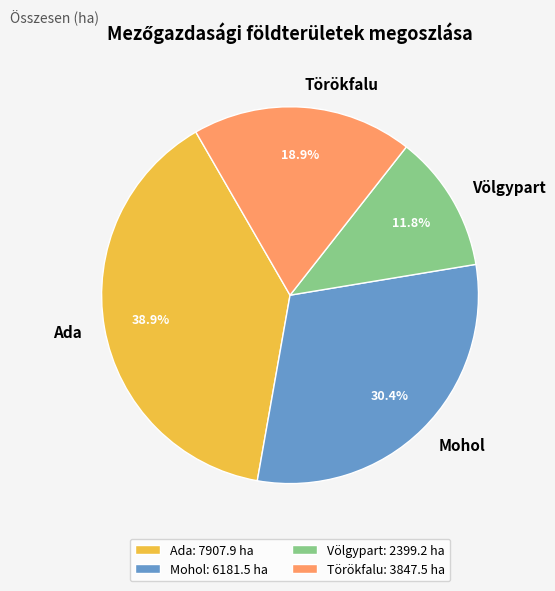

How many slices are in this pie chart?

4